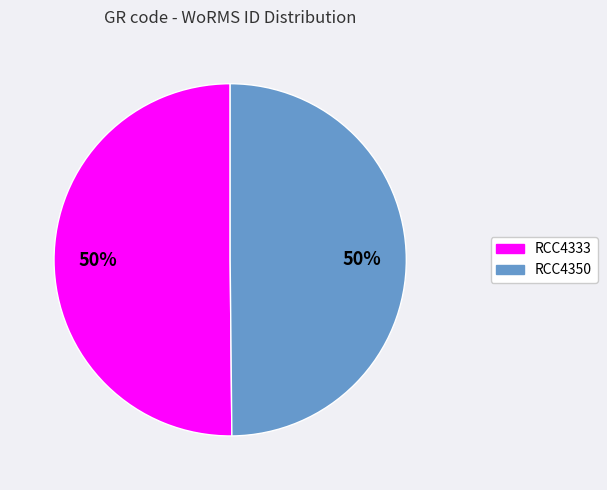

How many slices are in this pie chart?

2